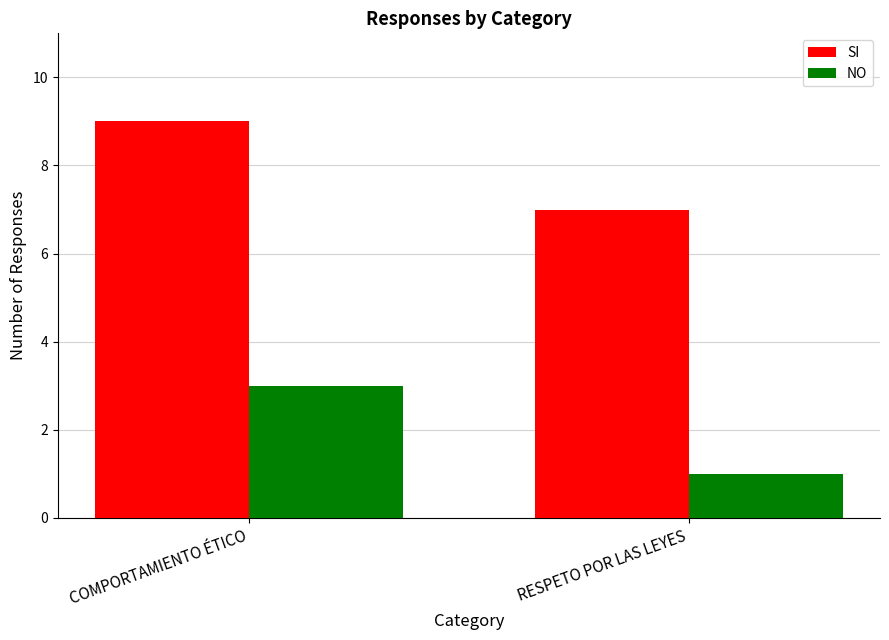

How many data points does each series have?

2